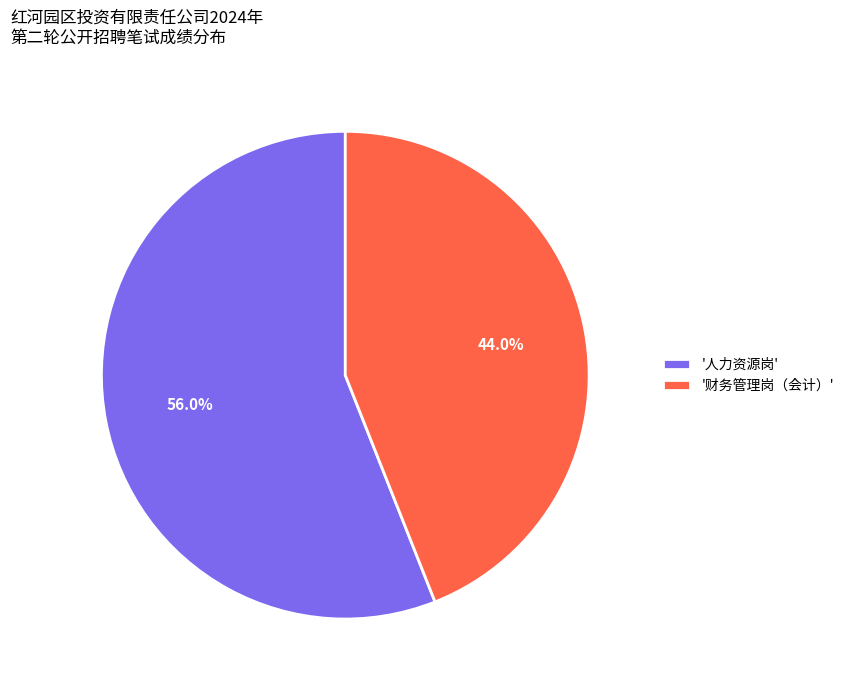

How many segments does this pie chart have?

2